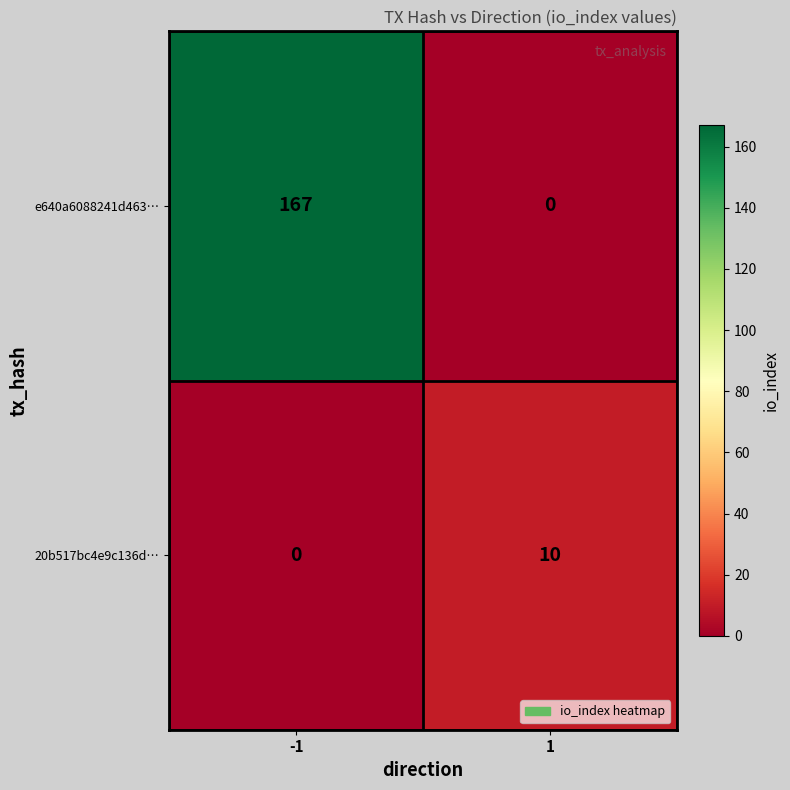

What value does the e640a6088241d463… series have at -1?

167